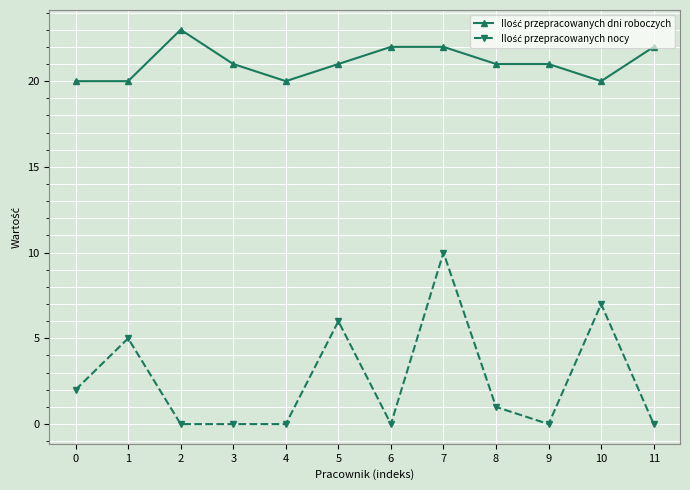

What is the difference between the highest and lowest values at 9?

21